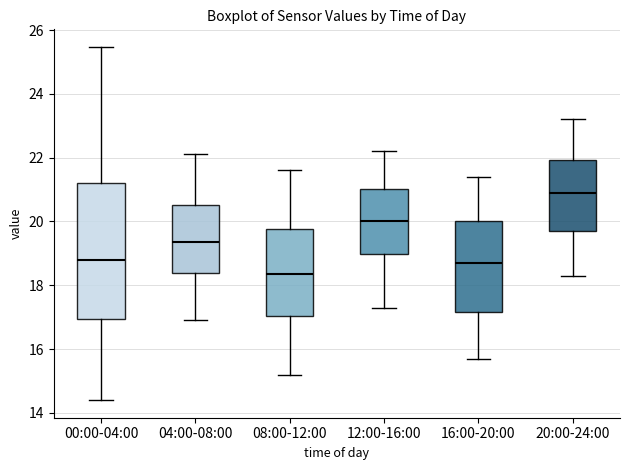

Where does the upper whisker of the box for 12:00-16:00 end on the y-axis? The values are not printed on the chart, so give them approximately, as read against the axis.

22.2